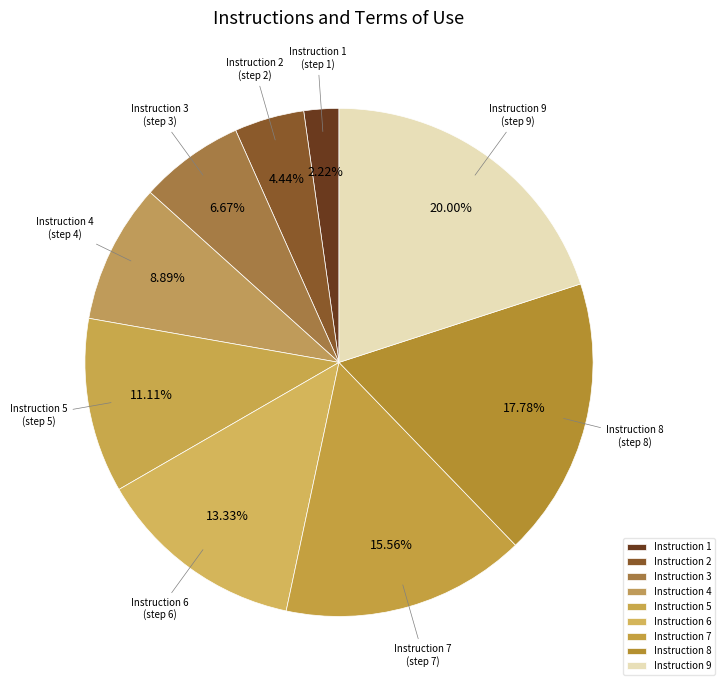

Do Instruction 1 and Instruction 3 together represent more than half of the pie?

No